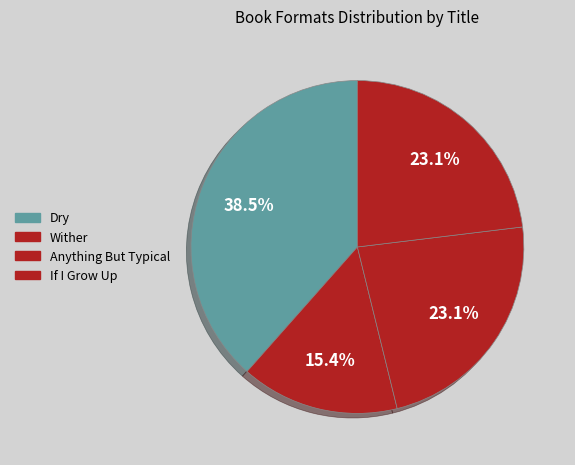

How many segments does this pie chart have?

4